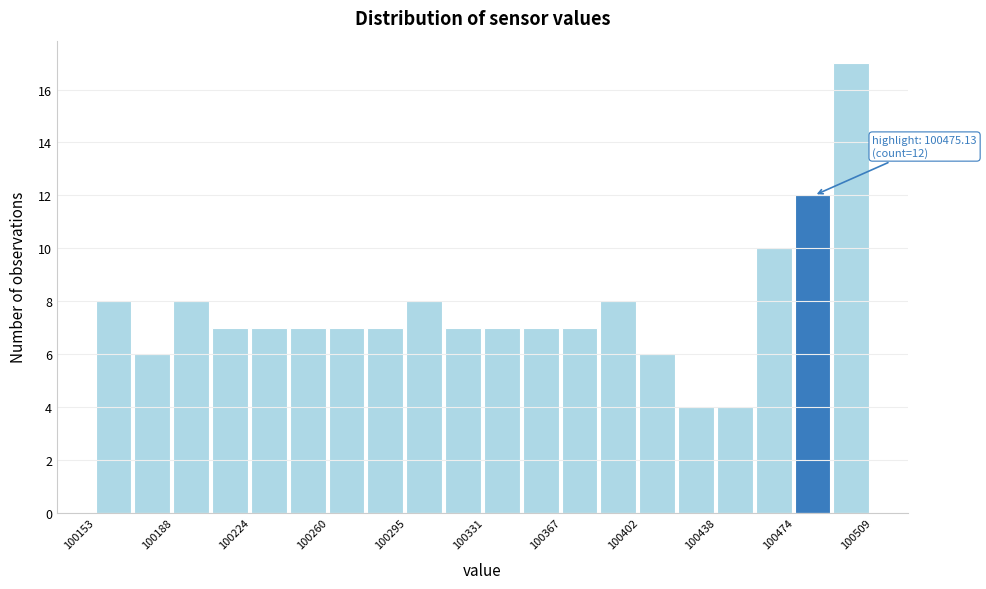

Around what value on the x-axis is the tallest bar? Give the approximate position of its centre, as read against the axis.

100500